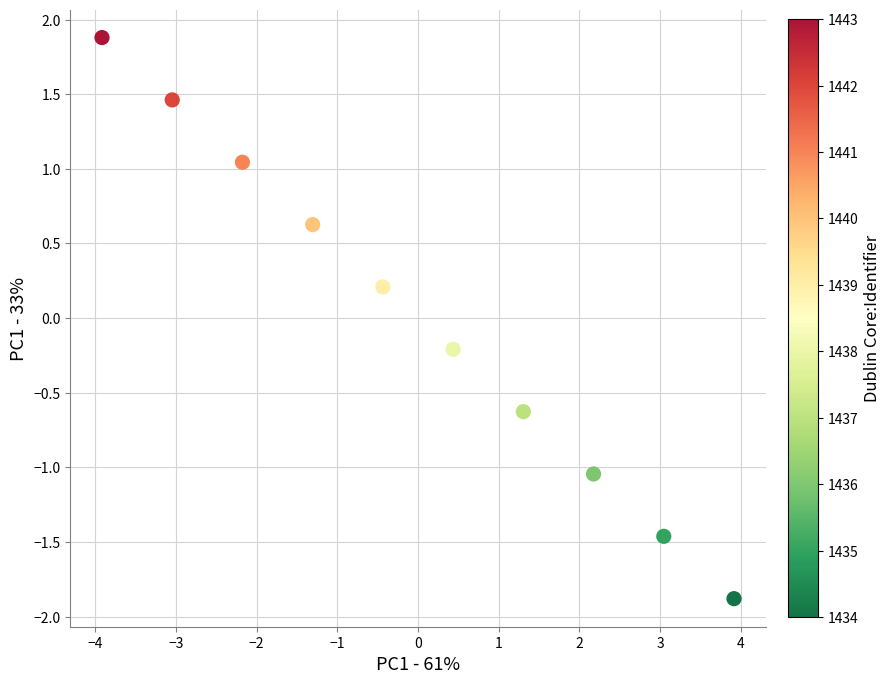

What is the range of Y values (max minus min)?

3.8